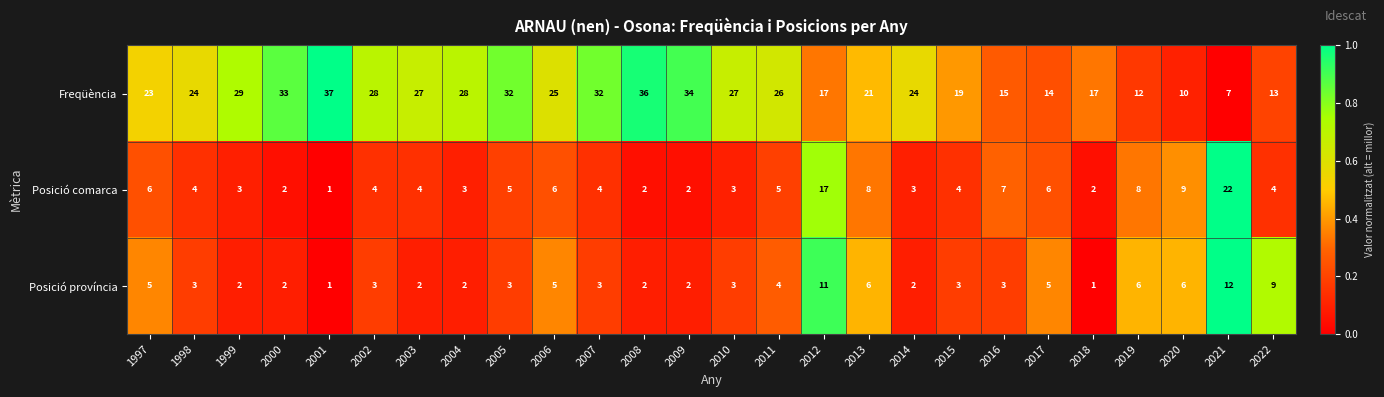

Count the number of categories in the chart.

26